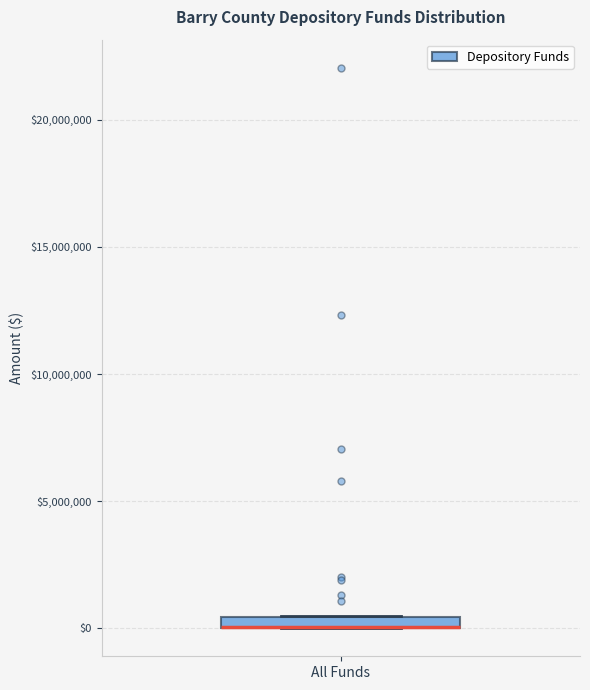

Where is the upper edge of the box for All Funds on the y-axis? The values are not printed on the chart, so give them approximately, as read against the axis.

500000